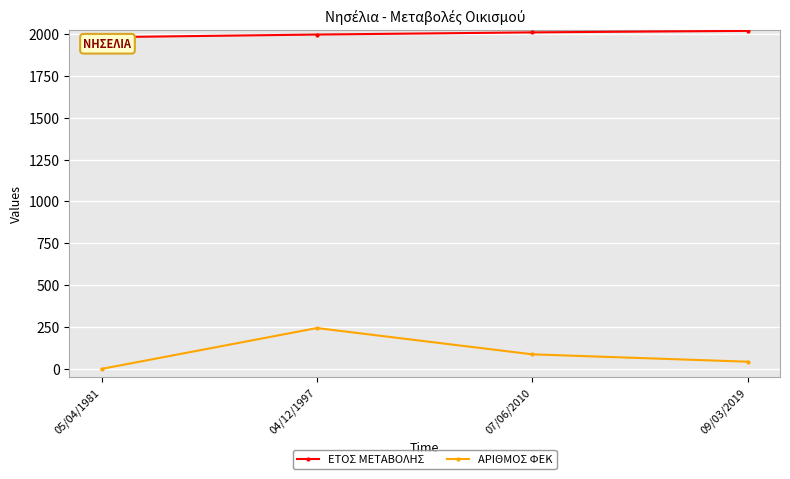

Rank the series at 07/06/2010 from highest to lowest value.

ΕΤΟΣ ΜΕΤΑΒΟΛΗΣ, ΑΡΙΘΜΟΣ ΦΕΚ